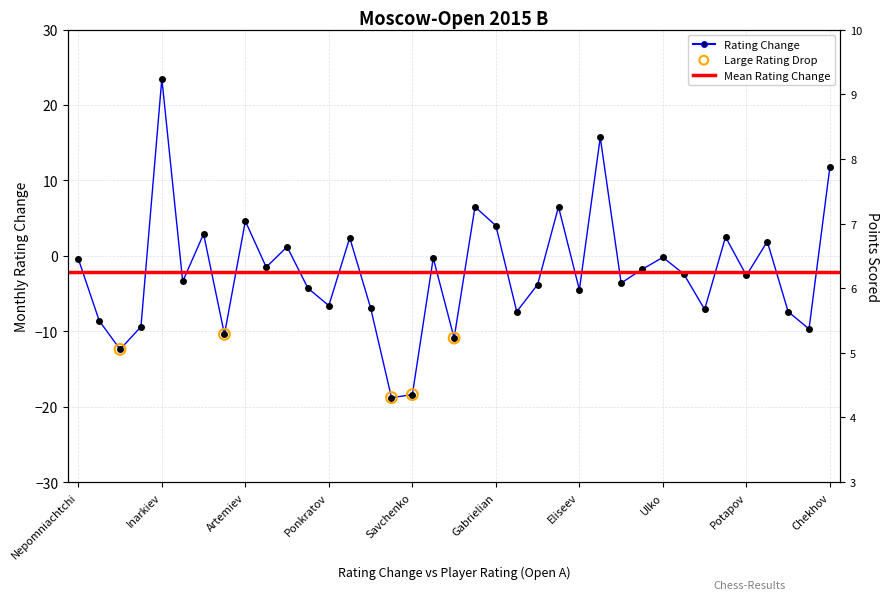

At how many categories does at least one series exceed 4?

37